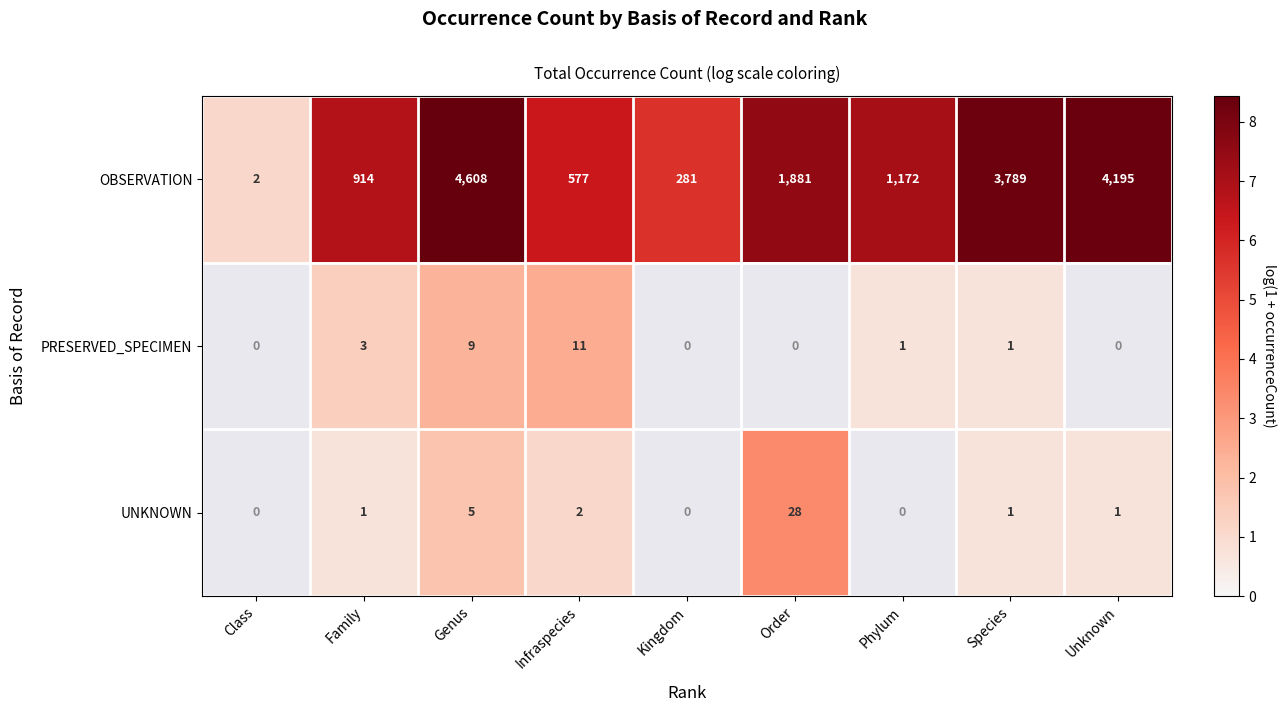

At which category does the chart reach its peak across all series?

Genus